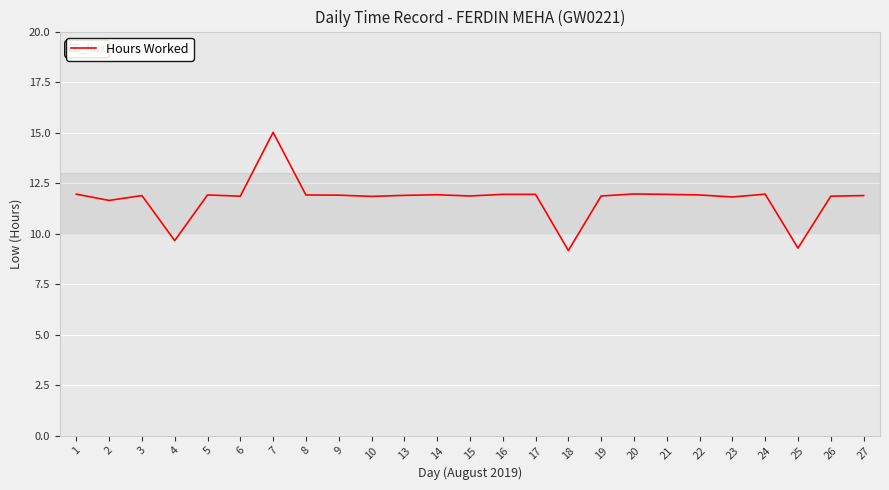

Does the chart have visible grid lines?

Yes